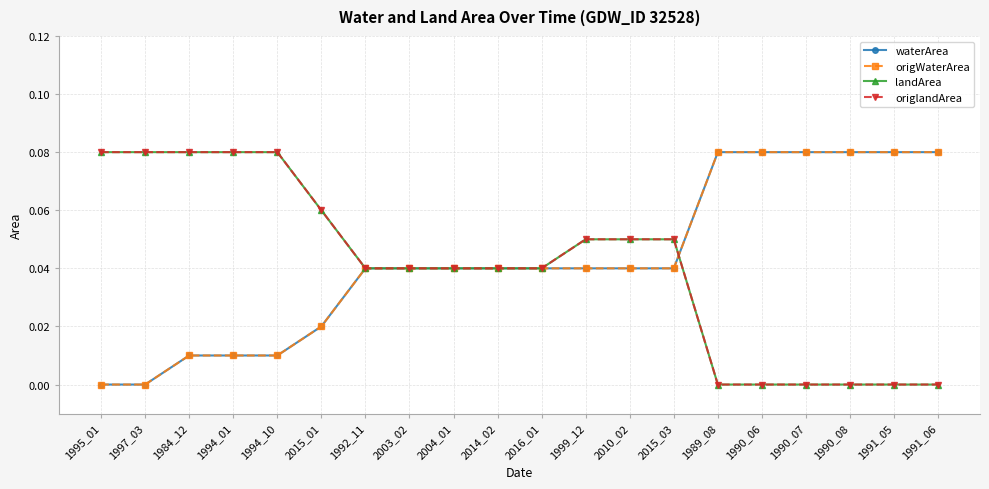

How many times do origWaterArea and origlandArea cross each other?

1